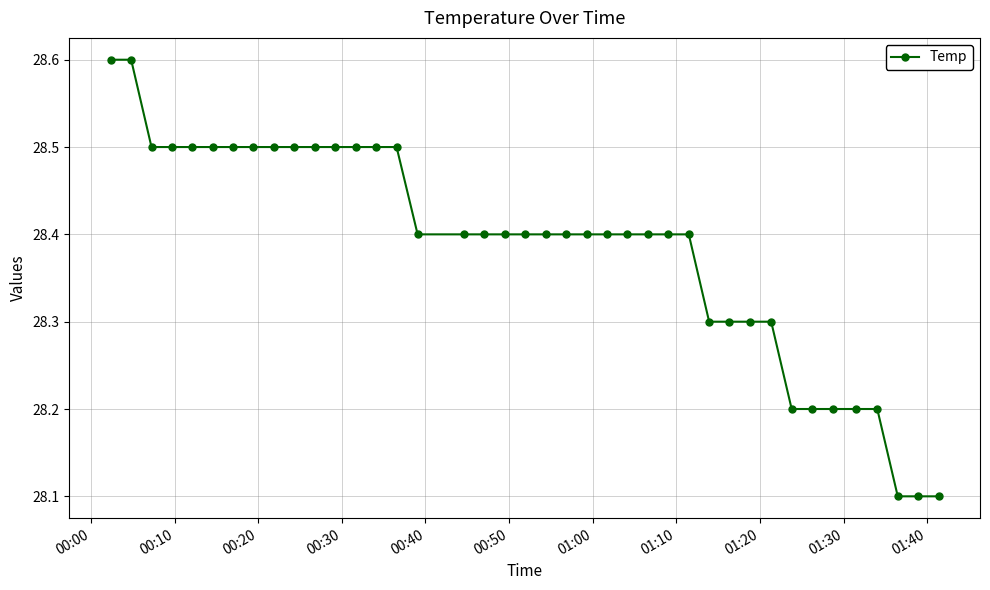

What is the difference between the maximum and second lowest values?

0.5